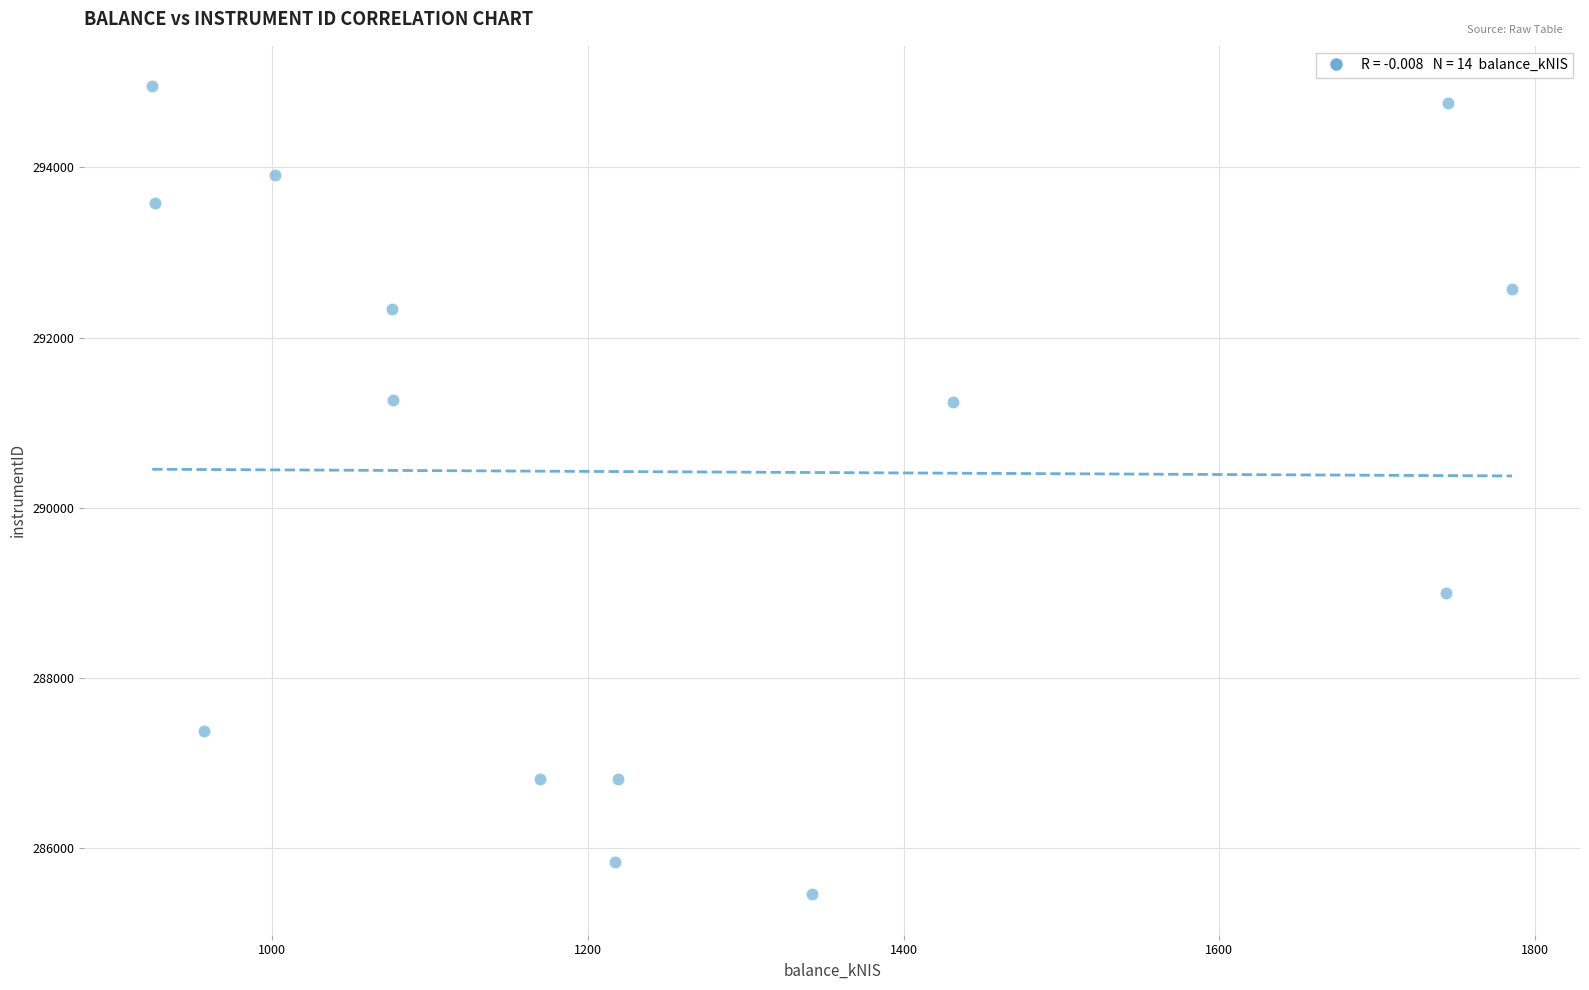

What is the range of X values (max minus min)?

861.4